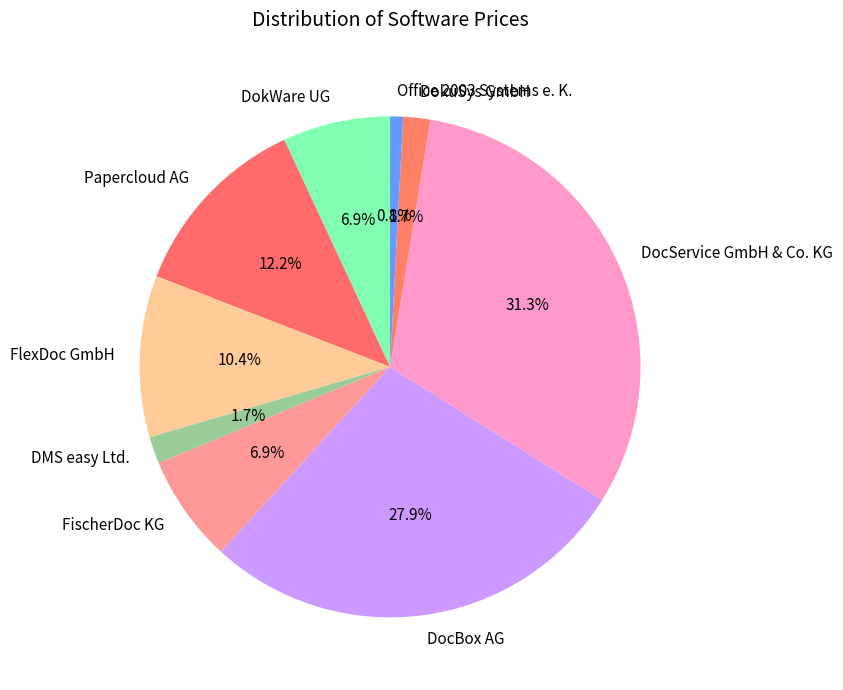

Approximately how many times larger is the value at DocService GmbH & Co. KG compared to FlexDoc GmbH?

3.0